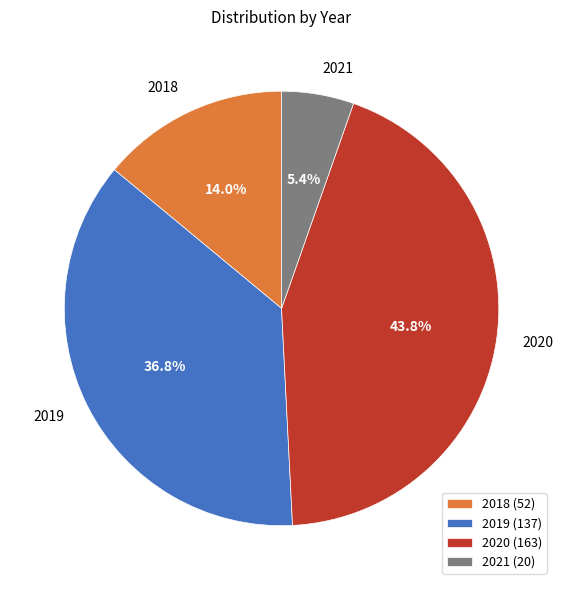

To the nearest percent, what is the difference between the largest and smallest slice percentages?

38%